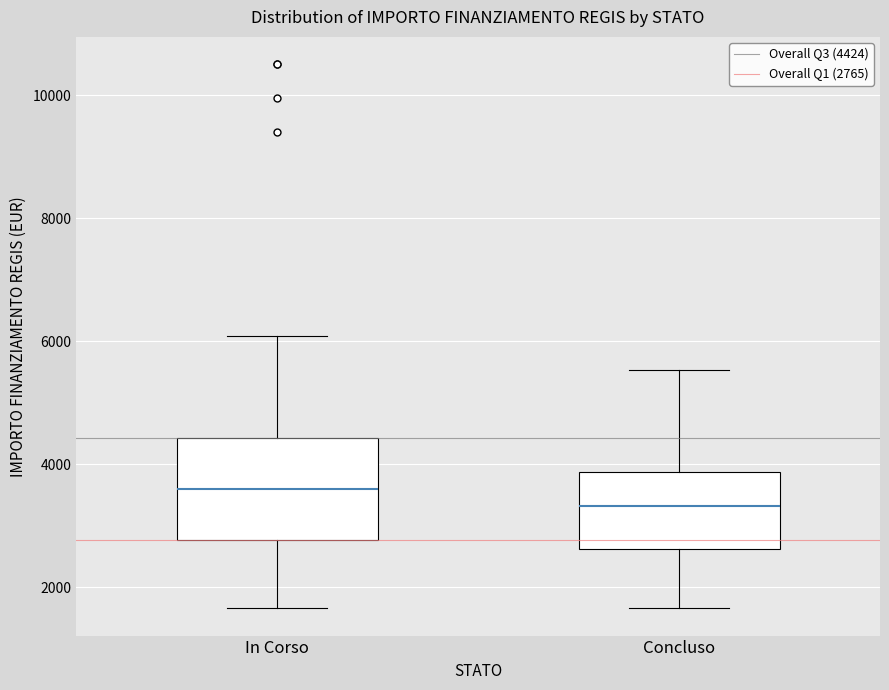

Reading left to right, transcribe this box plot: for each box, give where its median line is, the range the box spans, and where its two whiskers end, as read against the y-axis. The values are not printed on the chart, so give them approximately, as read against the axis.

In Corso: median 3600, box 2800 to 4400, whiskers 1600 to 6000
Concluso: median 3400, box 2600 to 3800, whiskers 1600 to 5600